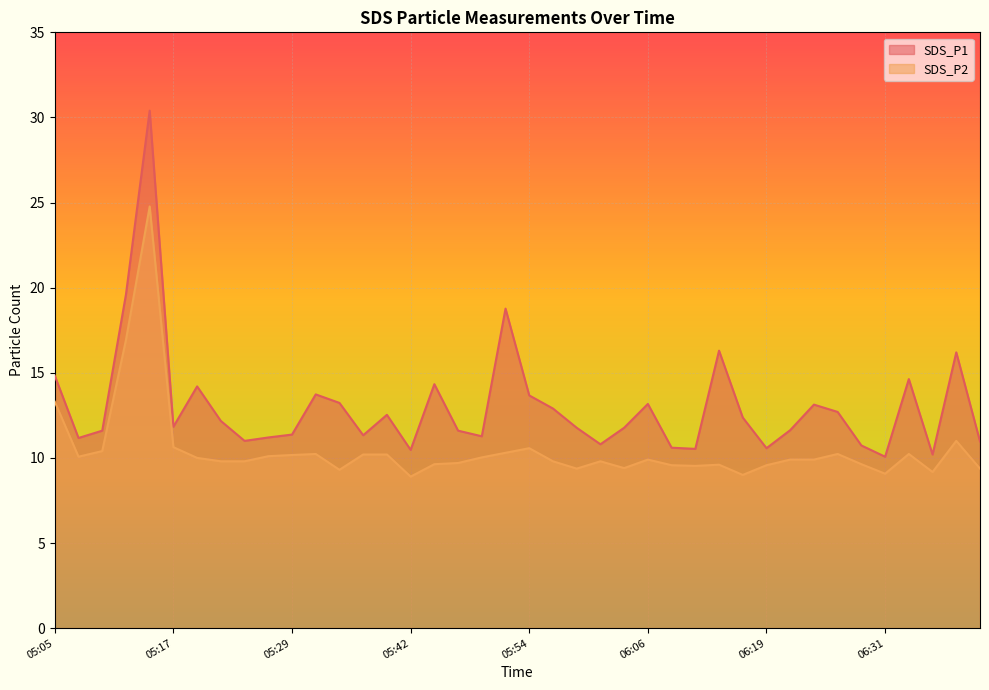

True or false: SDS_P1 and SDS_P2 intersect in this chart.

False